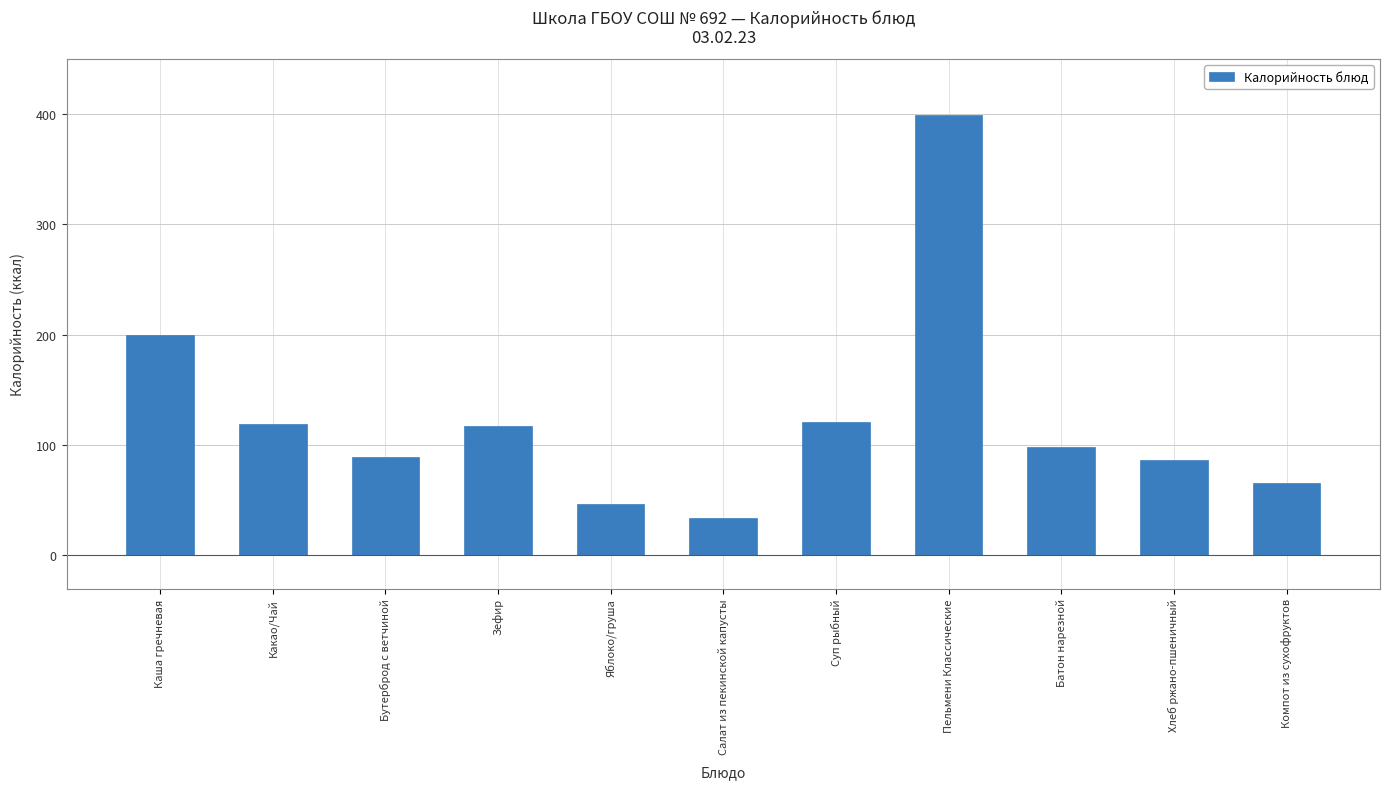

What is the average value?

125.0